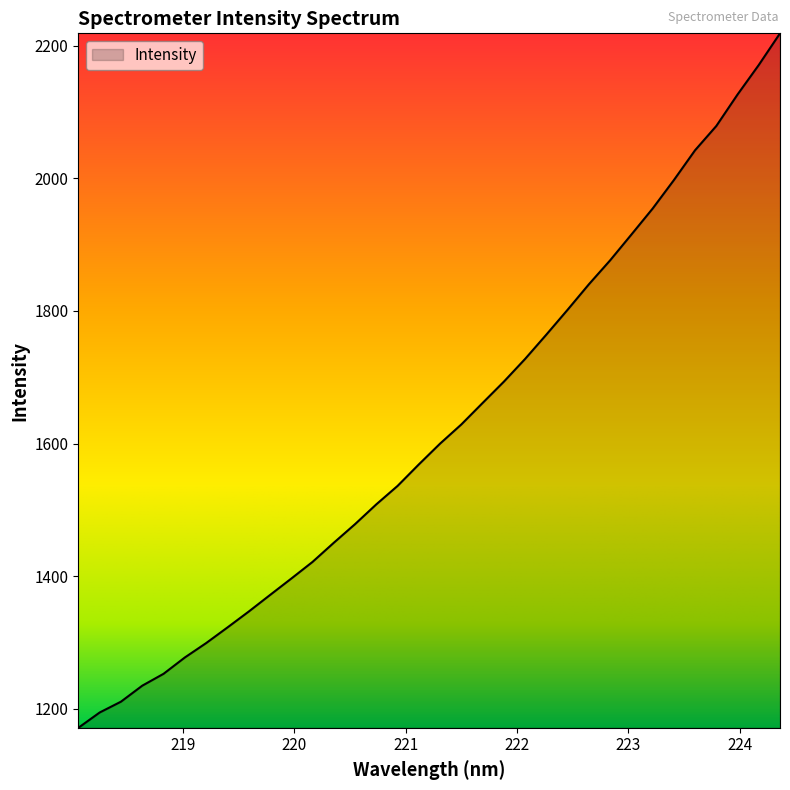

What is the minimum value shown in the chart?

1171.6